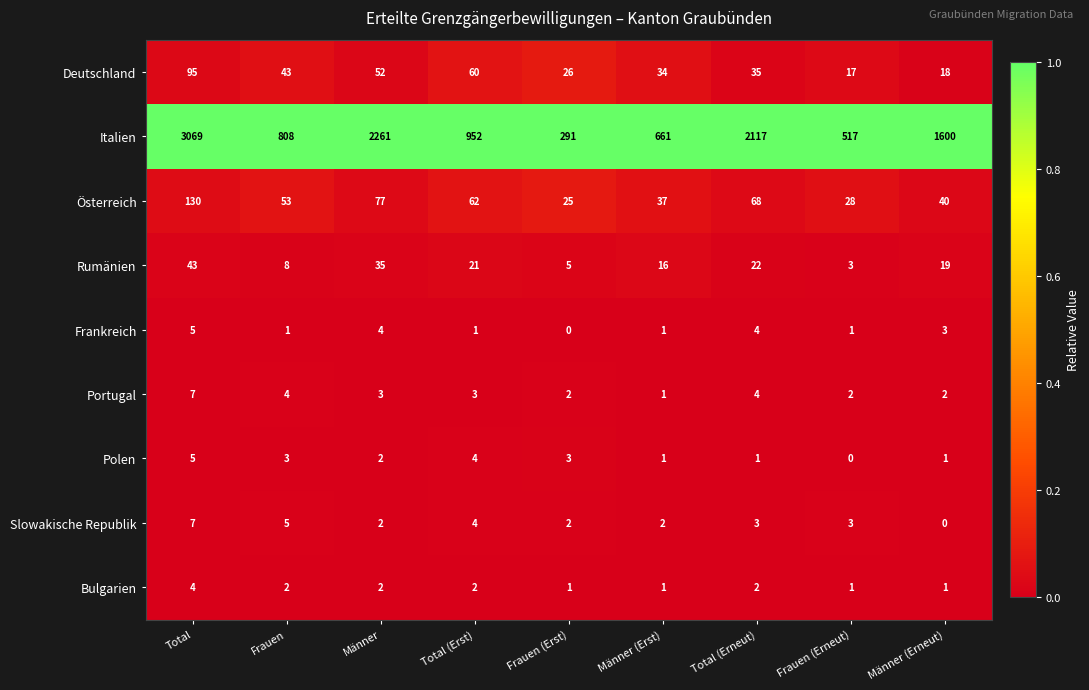

True or false: Deutschland has a value of 34 at Männer (Erst).

True